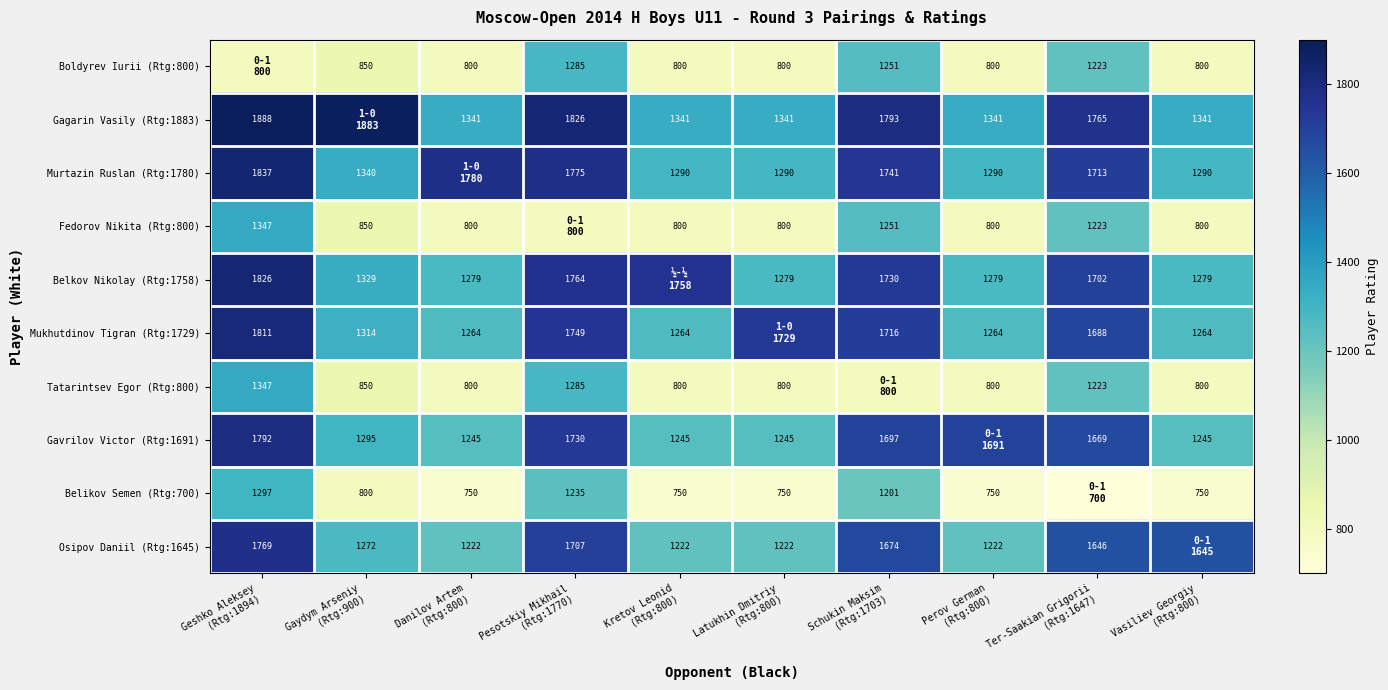

What is the spread (max minus min) of values at Latukhin Dmitriy
(Rtg:800)?

979.0